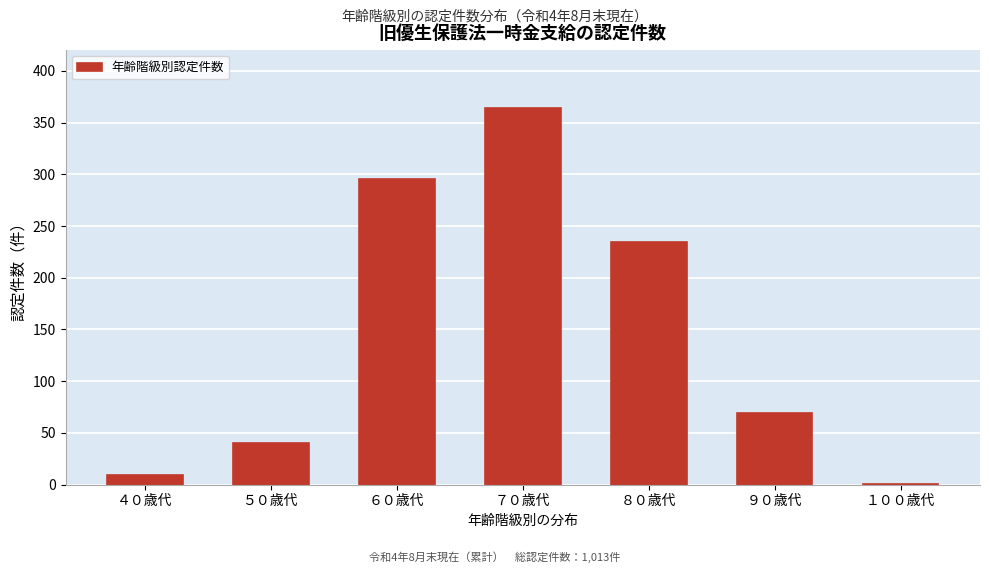

Reading left to right, extract all data points from this chart.

４０歳代=9	５０歳代=40	６０歳代=295	７０歳代=364	８０歳代=235	９０歳代=69	１００歳代=1